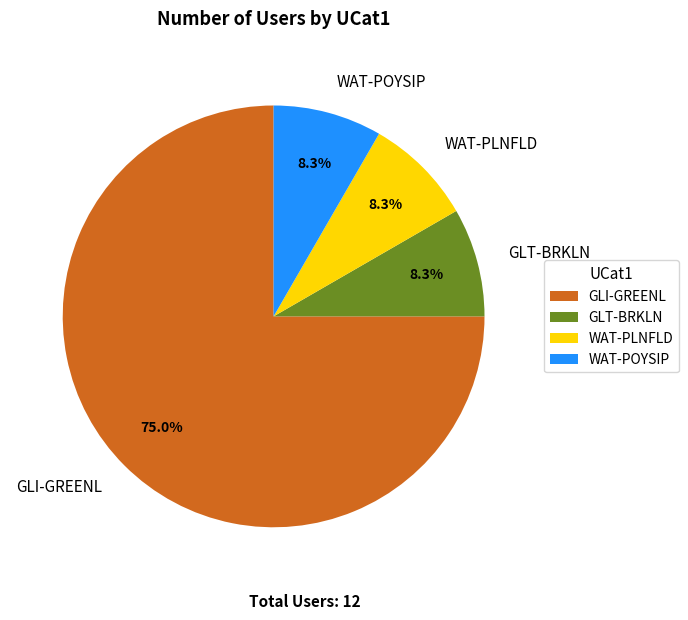

Which category accounts for the majority?

GLI-GREENL